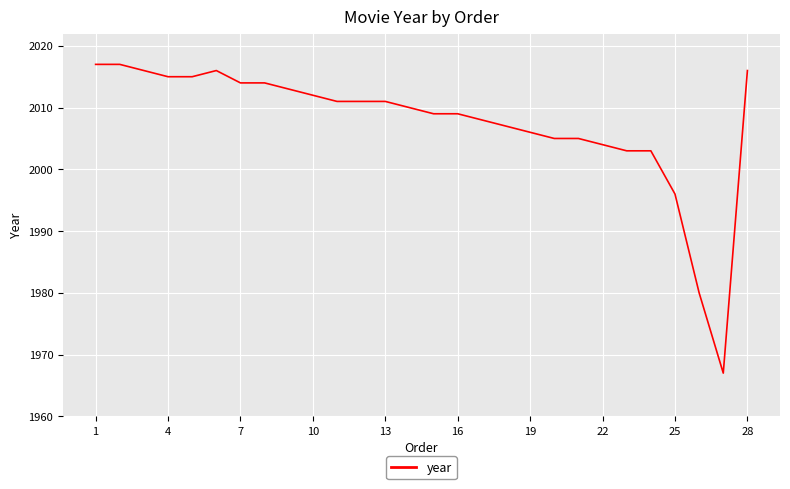

What is the smallest value displayed?

1967